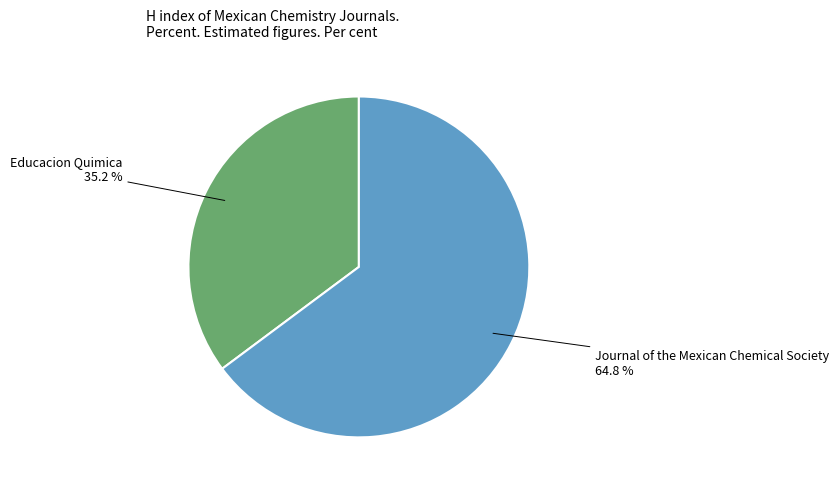

Is there any slice that represents more than half of the pie?

Yes